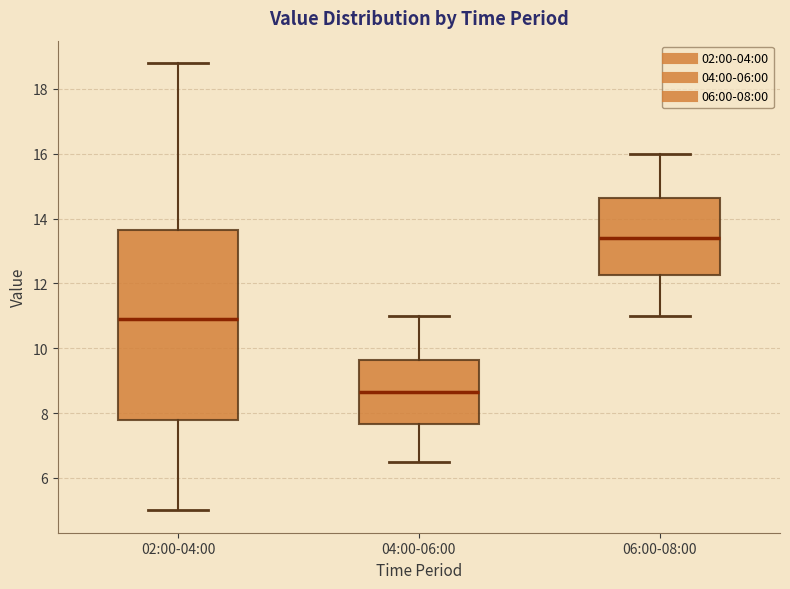

Where is the upper edge of the box for 02:00-04:00 on the y-axis? The values are not printed on the chart, so give them approximately, as read against the axis.

13.6